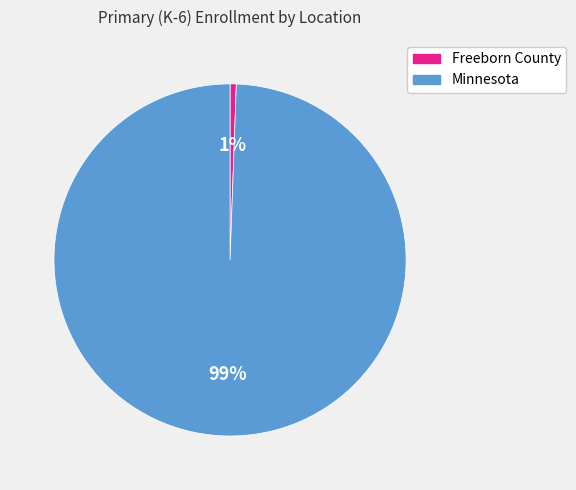

To the nearest percent, what is the combined percentage of Minnesota and Freeborn County?

100%